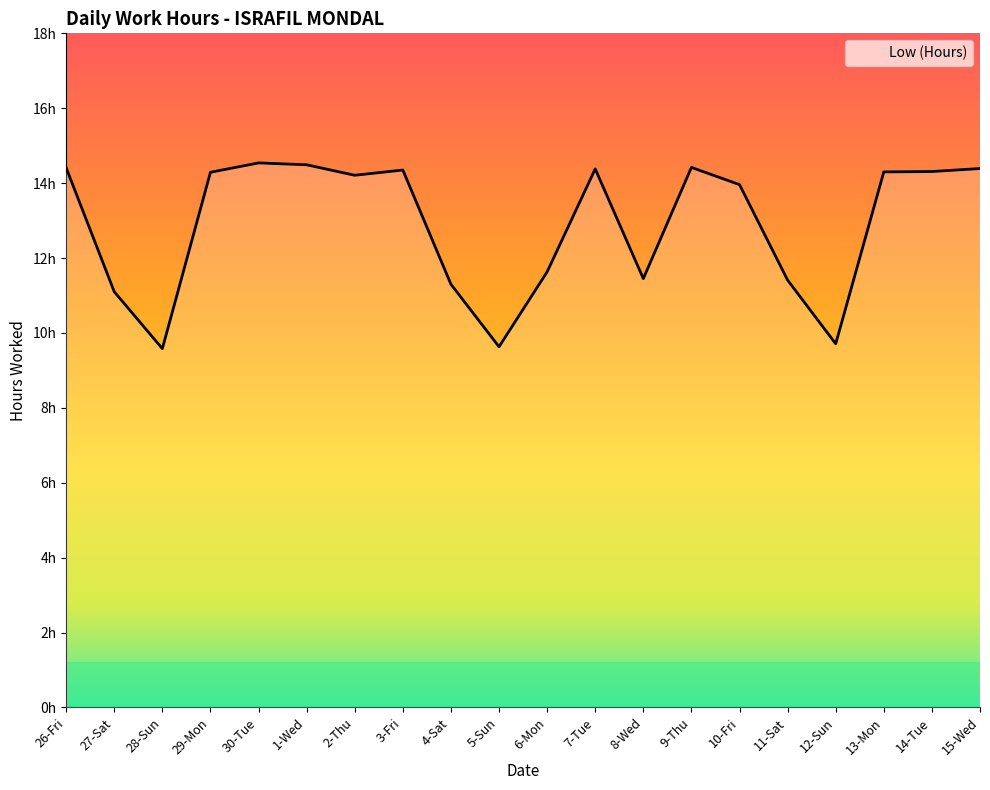

The chart shows a value of 11.4 at 11-Sat. True or false?

True